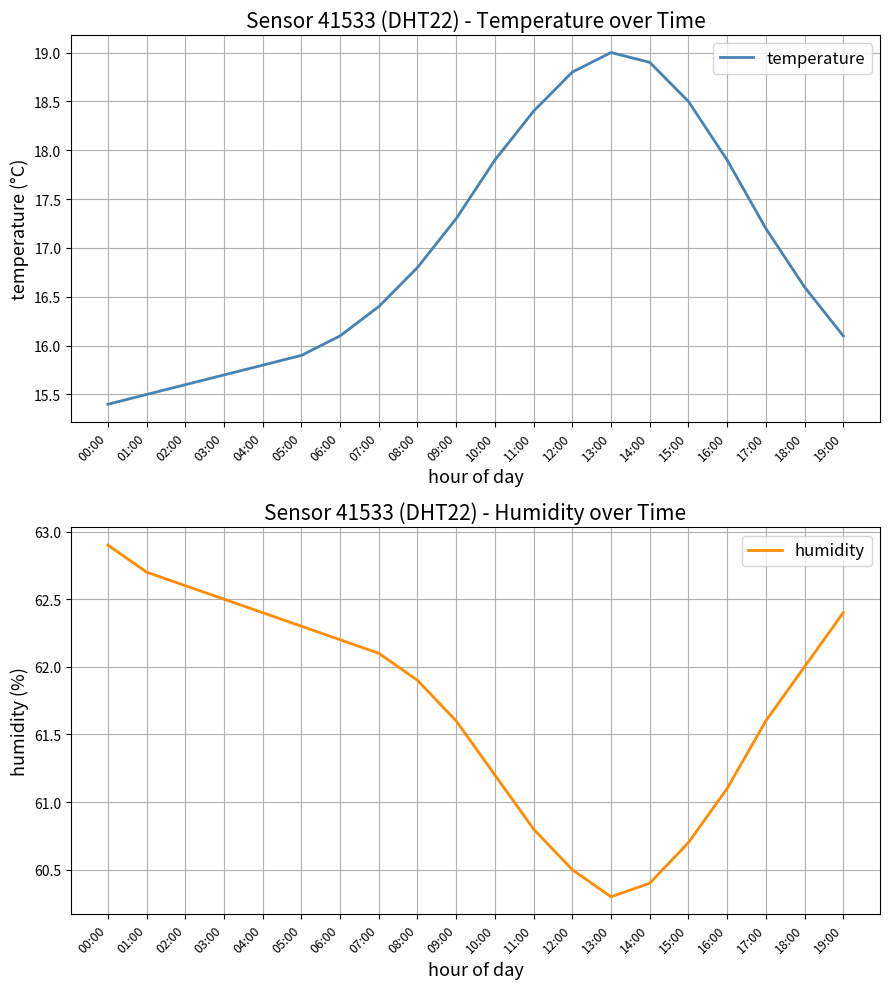

Is this an area chart (filled region under the line)?

No